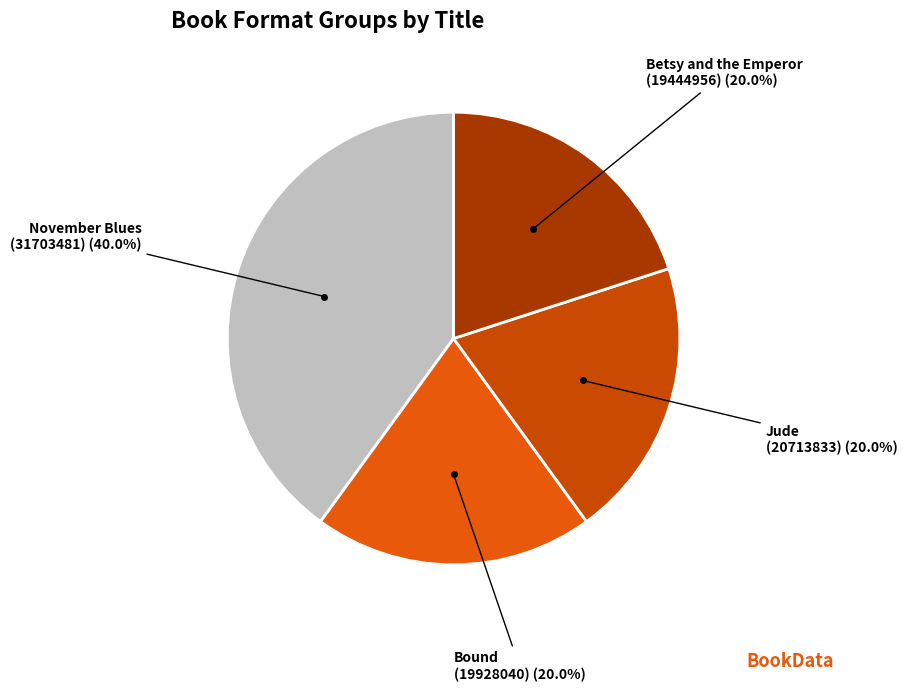

Count the number of slices in the pie.

4